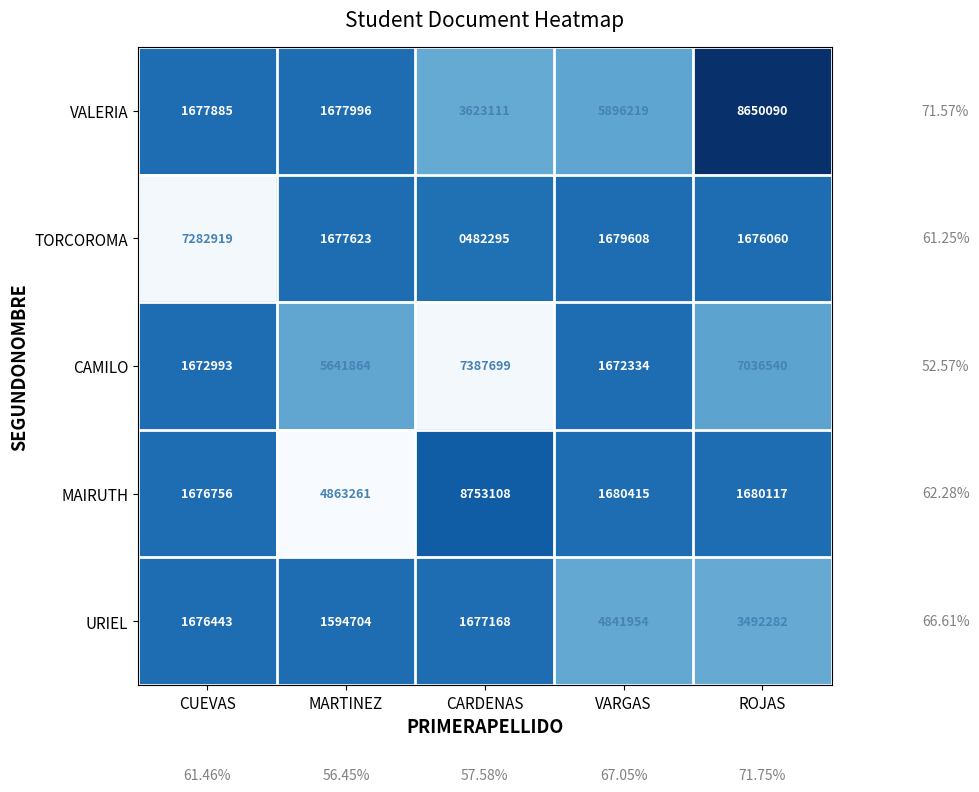

Which label corresponds to the smallest value in the chart?

CARDENAS